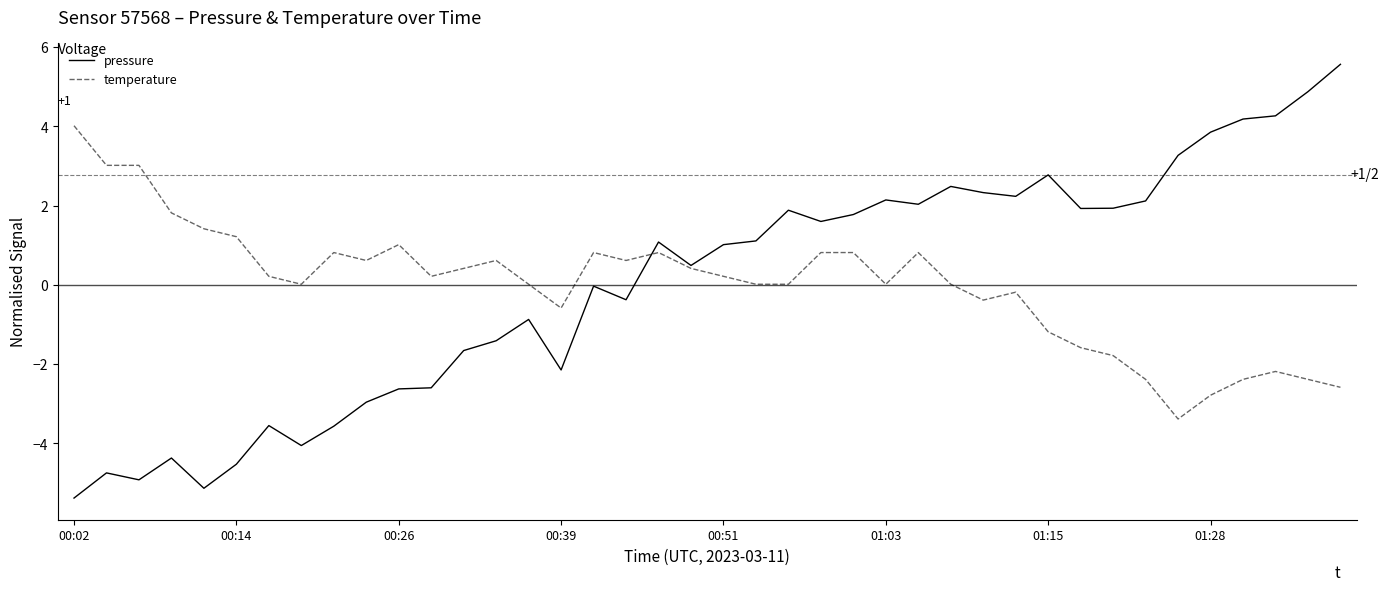

How many lines are shown in the chart?

2